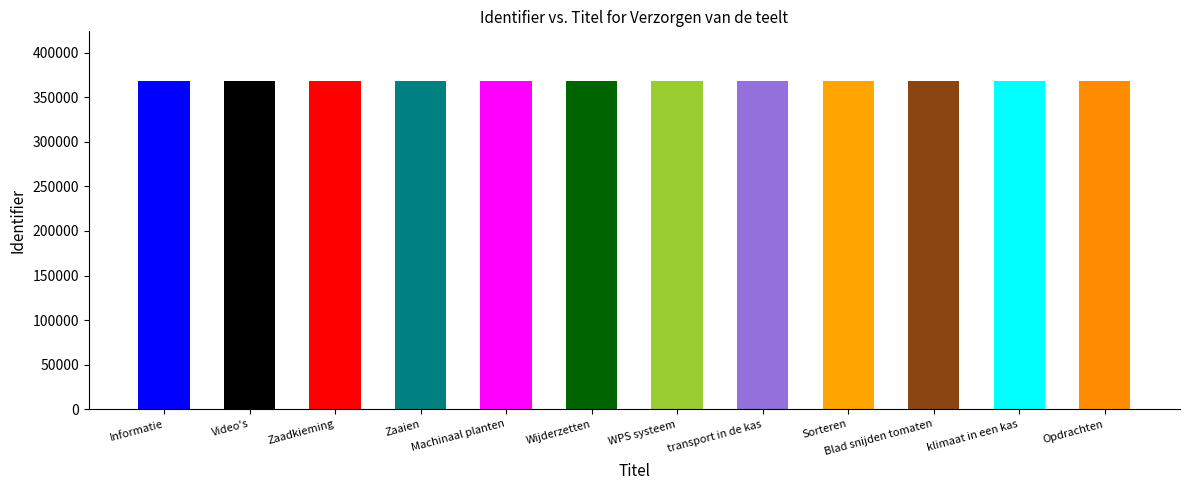

List the labels in order of value, largest first.

Opdrachten, klimaat in een kas, Blad snijden tomaten, Sorteren, transport in de kas, WPS systeem, Wijderzetten, Machinaal planten, Zaaien, Zaadkieming, Video's, Informatie